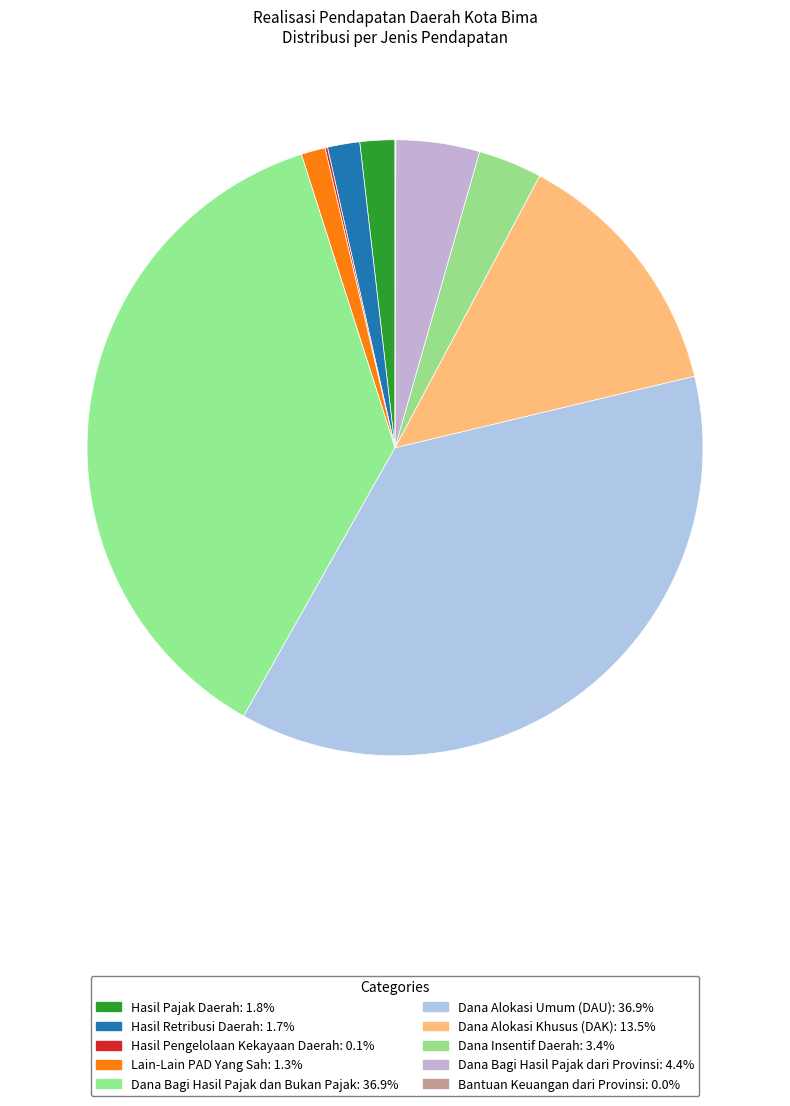

What percentage is the Dana Bagi Hasil Pajak dan Bukan Pajak slice, to the nearest percent?

37%